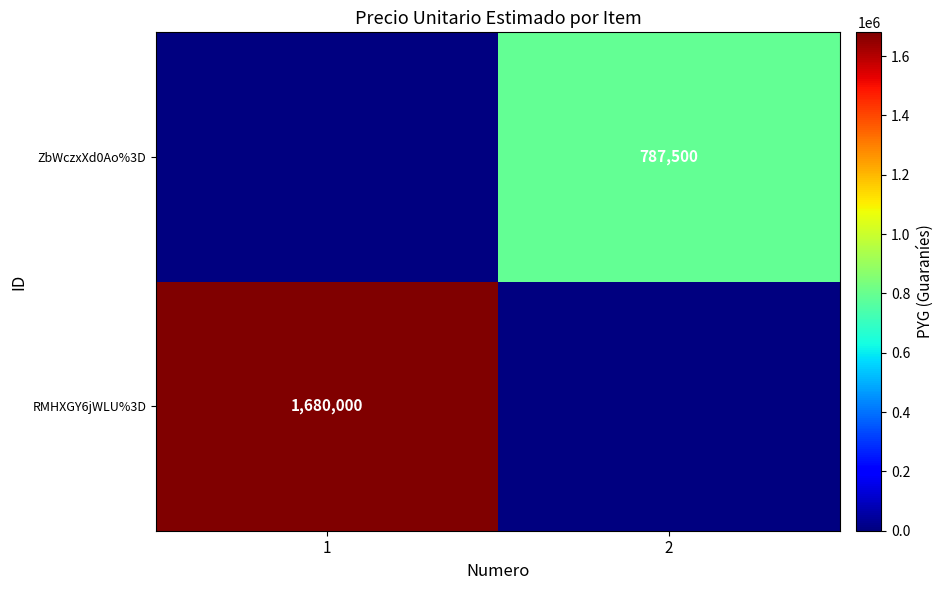

At which category is the sum across all series the highest?

1